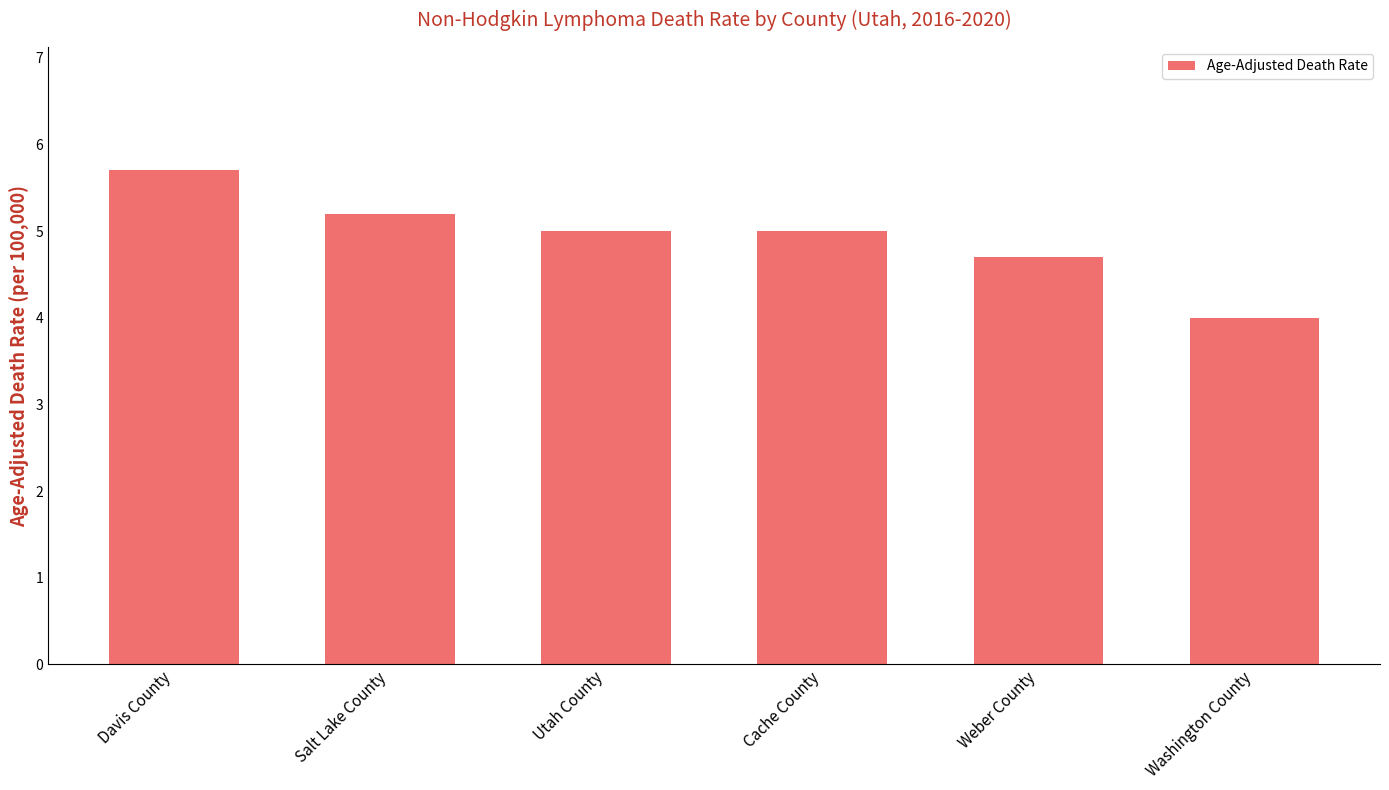

Between Cache County and Washington County, which is larger?

Cache County